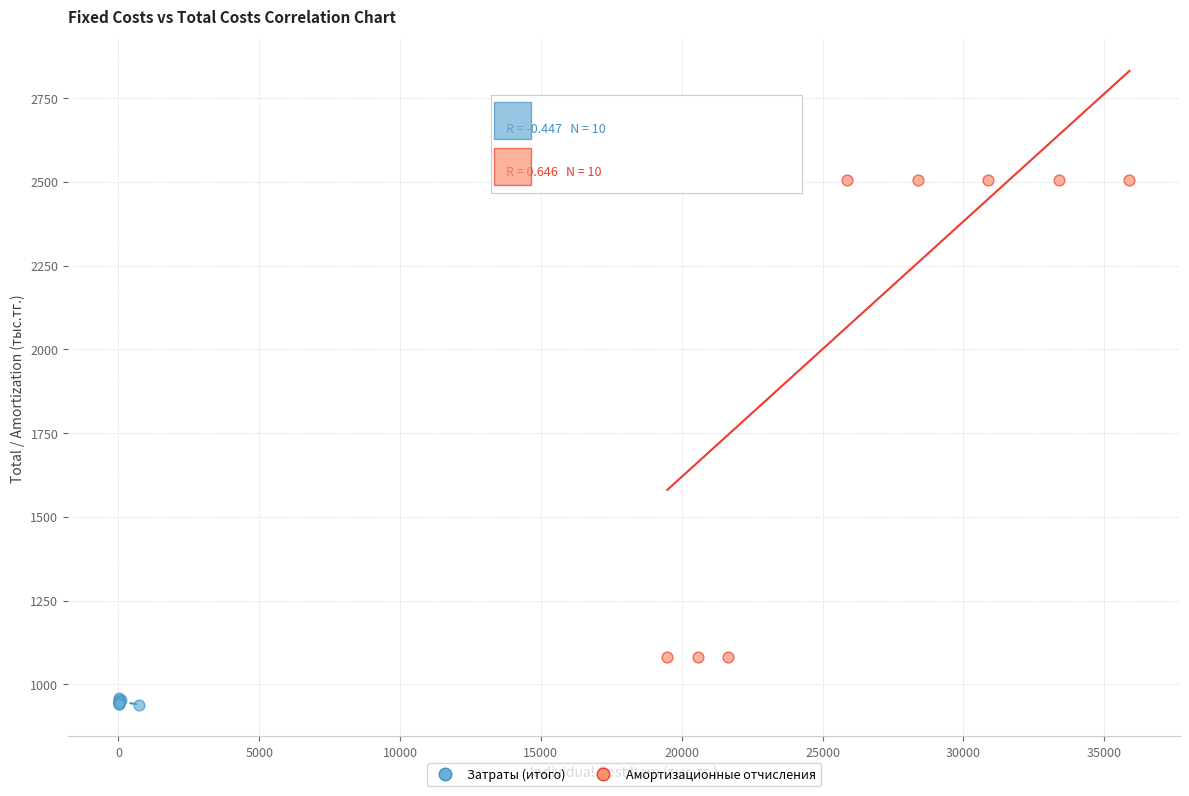

Which series reaches the minimum Y coordinate?

Затраты (итого)